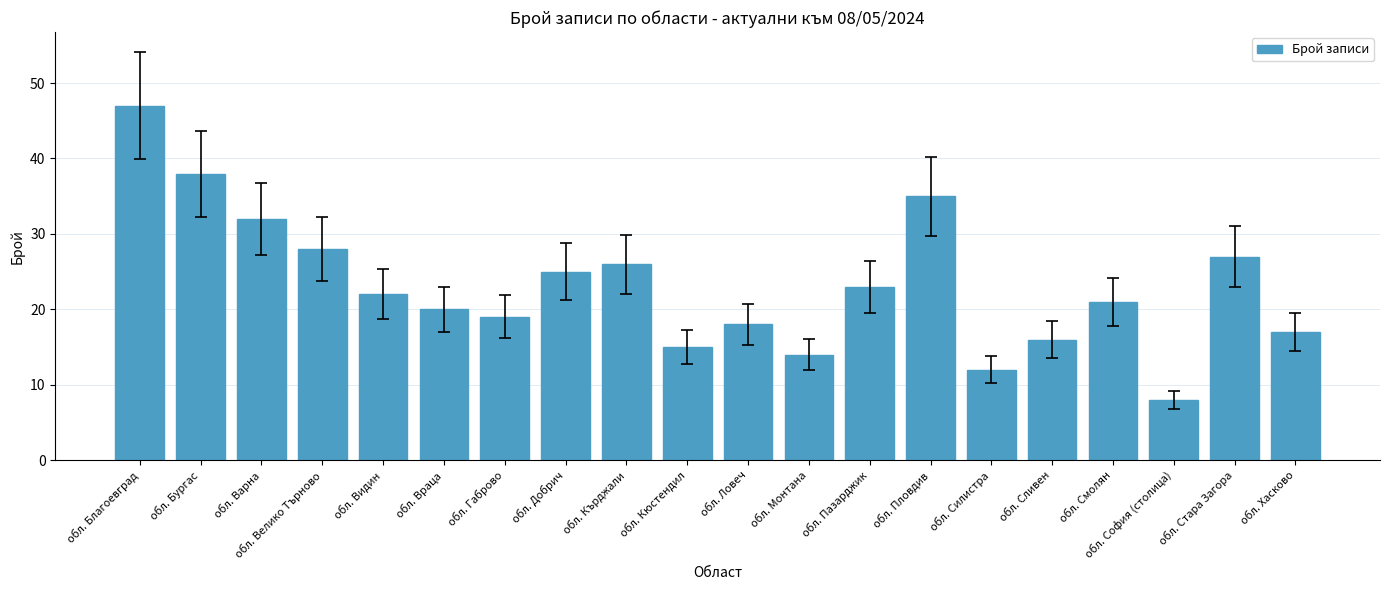

The value at обл. Хасково is 17. True or false?

True